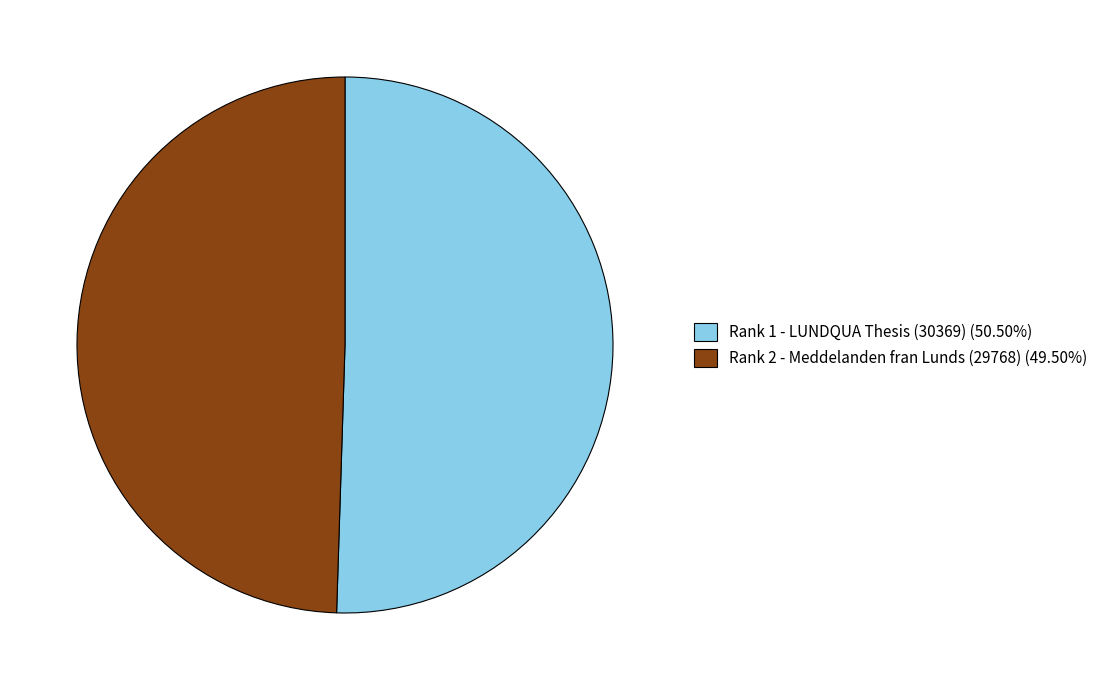

Does any single category account for the majority?

Yes